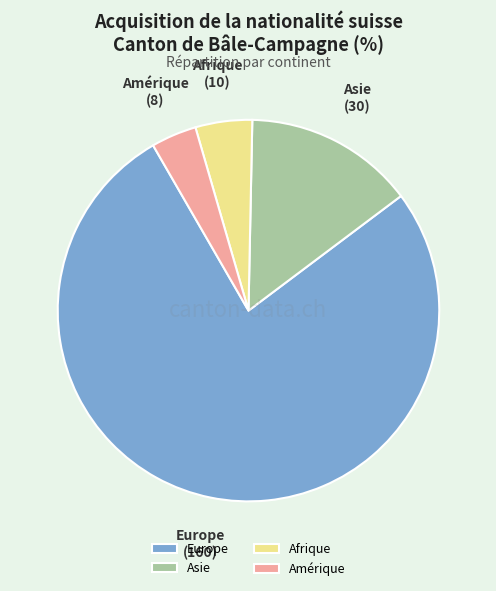

Which has a higher value, Europe or Asie?

Europe